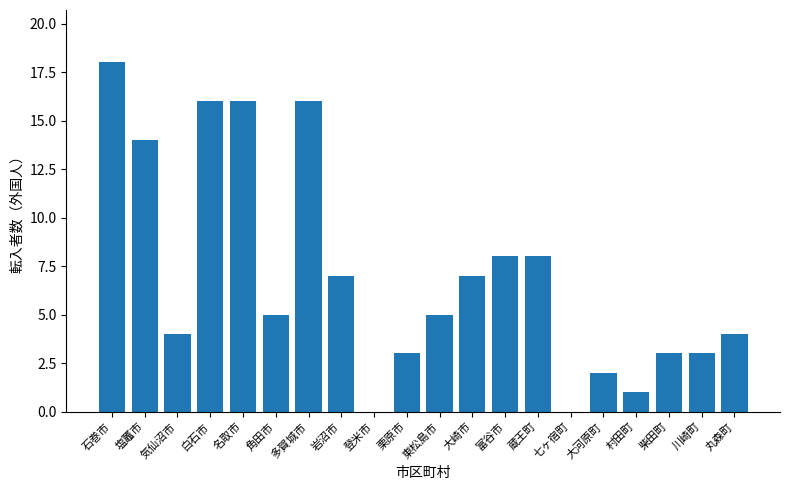

Which label corresponds to the largest value in the chart?

石巻市